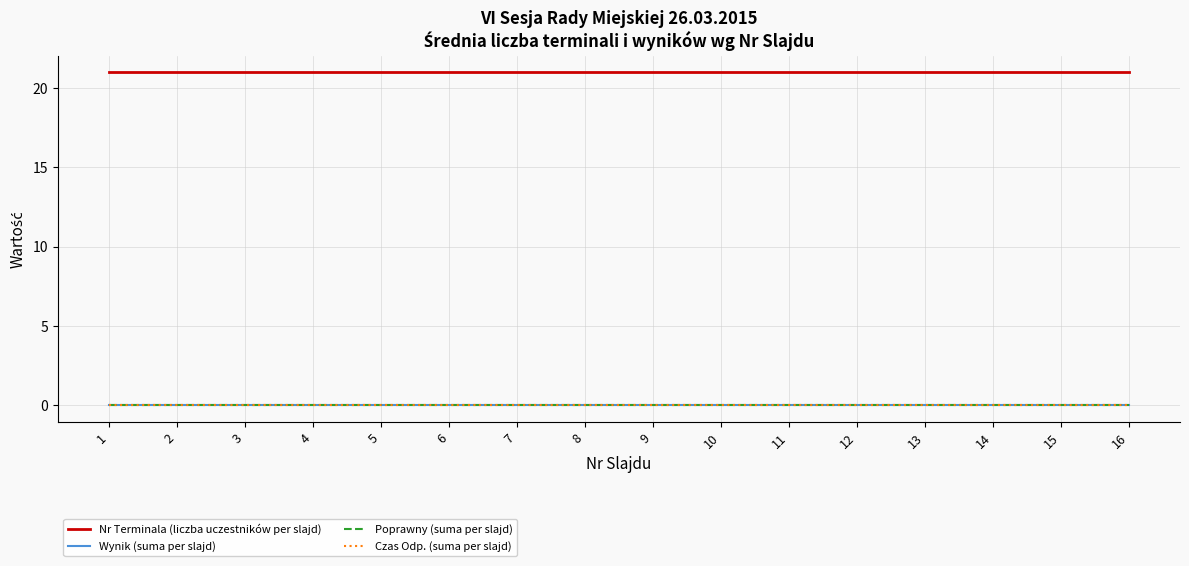

Reading left to right, what are all the values shown in this chart?

Nr Terminala (liczba uczestników per slajd): 21	21	21	21	21	21	21	21	21	21	21	21	21	21	21	21
Wynik (suma per slajd): 0	0	0	0	0	0	0	0	0	0	0	0	0	0	0	0
Poprawny (suma per slajd): 0	0	0	0	0	0	0	0	0	0	0	0	0	0	0	0
Czas Odp. (suma per slajd): 0	0	0	0	0	0	0	0	0	0	0	0	0	0	0	0